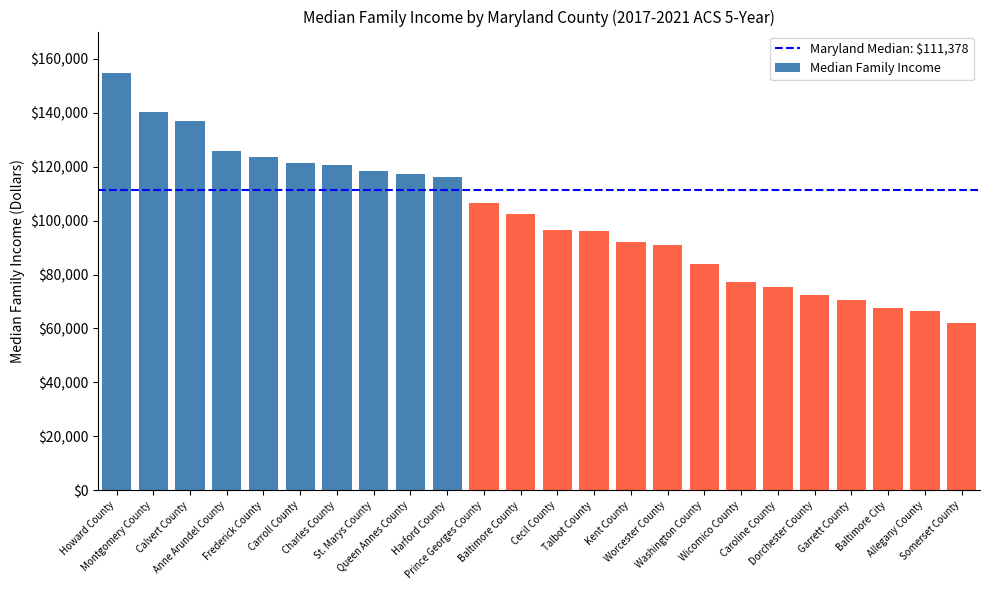

What is the label of the 2nd bar from the left?

Montgomery County